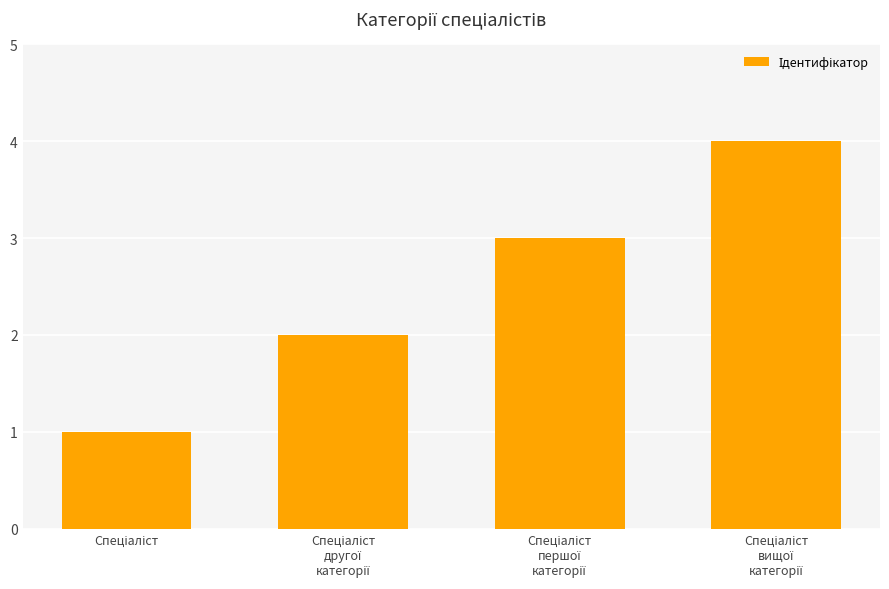

What is the sum of all values?

10